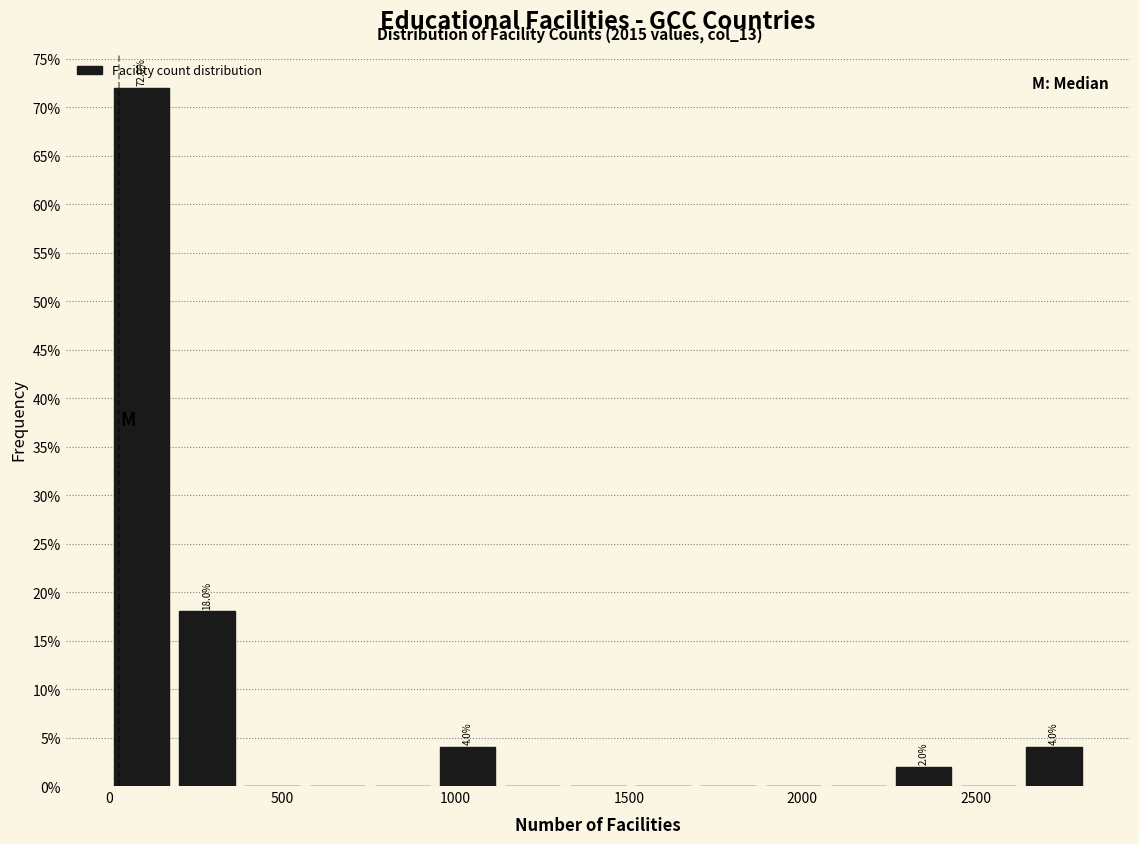

Around what value on the x-axis is the tallest bar? Give the approximate position of its centre, as read against the axis.

100